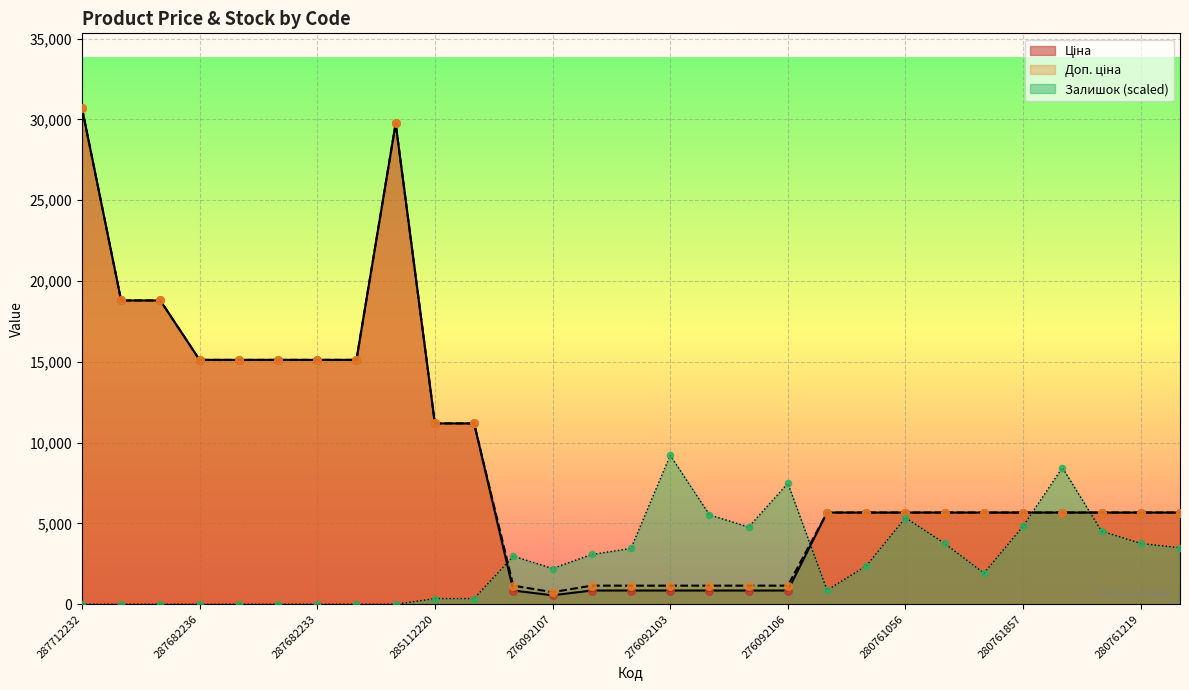

Which series reaches the maximum Y coordinate?

Ціна